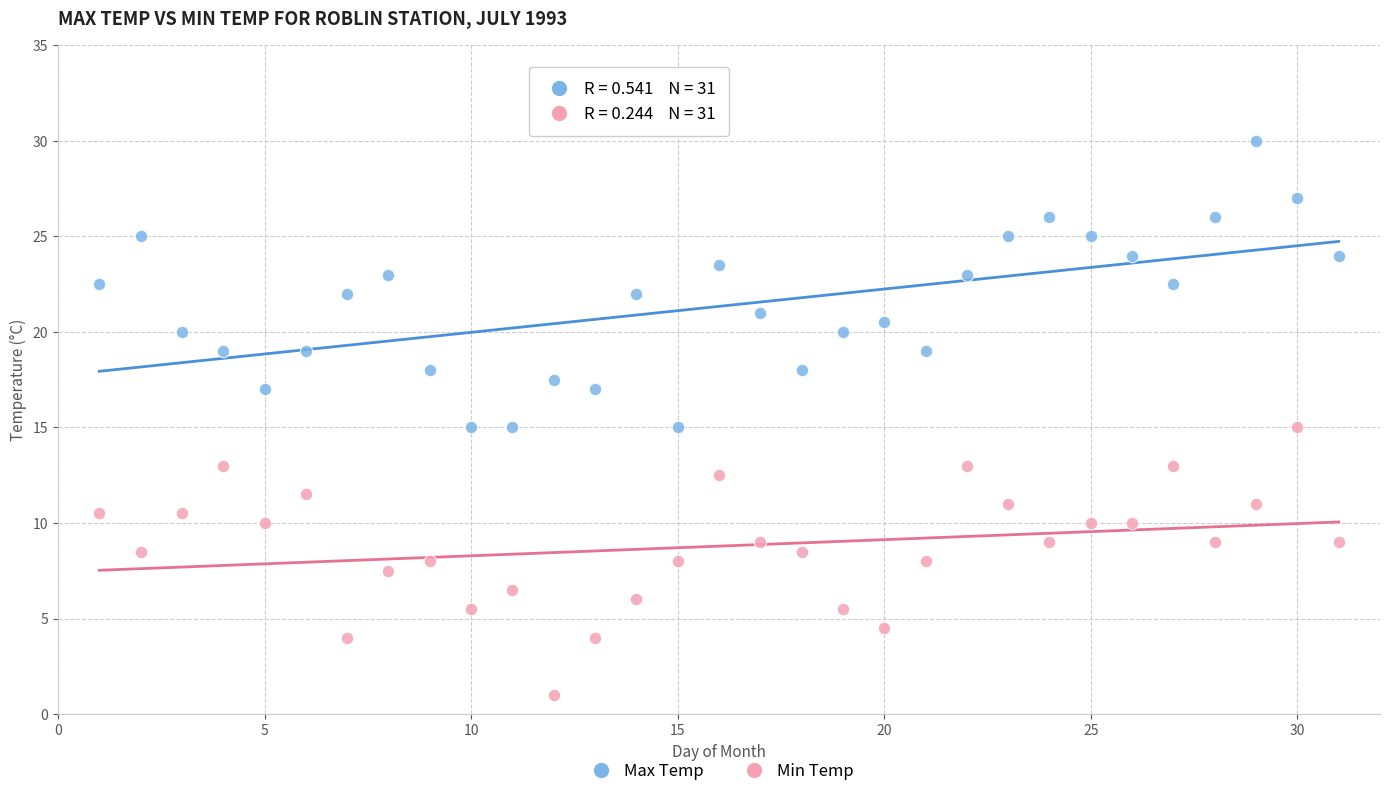

Across all data points, what is the range of Y values (max minus min)?

29.0